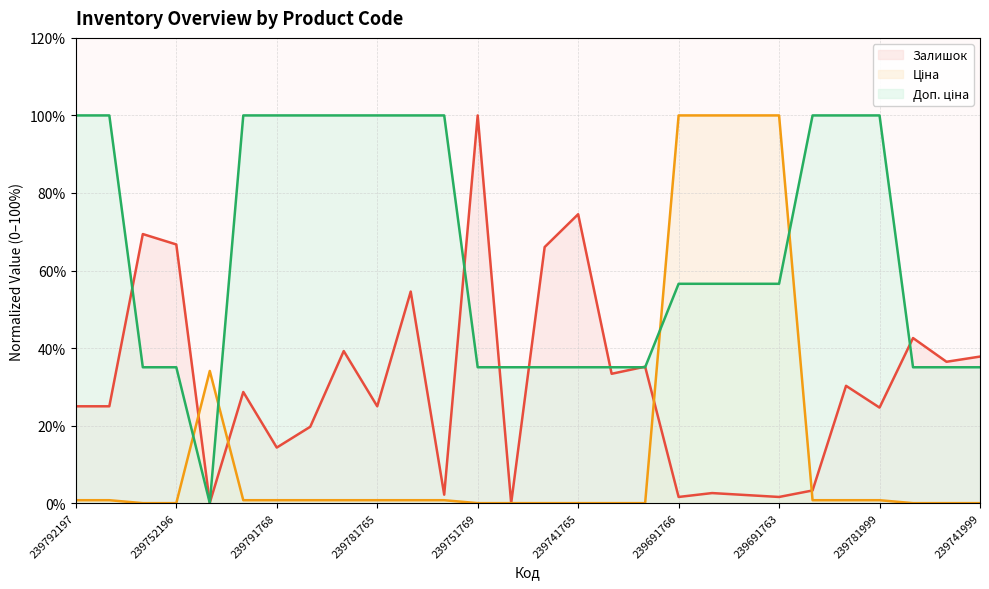

Reading right to left, list all the values displayed in this chart.

Залишок: 37.8	36.5	42.6	24.6	30.3	3.3	1.6	2.1	2.6	1.6	35.2	33.4	74.5	66.1	0.0	100.0	2.2	54.6	25.0	39.2	19.7	14.3	28.7	0.1	66.7	69.4	25.0	25.0
Ціна: 0.0	0.0	0.0	0.8	0.8	0.8	100.0	100.0	100.0	100.0	0.0	0.0	0.0	0.0	0.0	0.0	0.8	0.8	0.8	0.8	0.8	0.8	0.8	34.1	0.0	0.0	0.8	0.8
Доп. ціна: 35.0	35.0	35.0	100.0	100.0	100.0	56.6	56.6	56.6	56.6	35.0	35.0	35.0	35.0	35.0	35.0	100.0	100.0	100.0	100.0	100.0	100.0	100.0	0.0	35.0	35.0	100.0	100.0